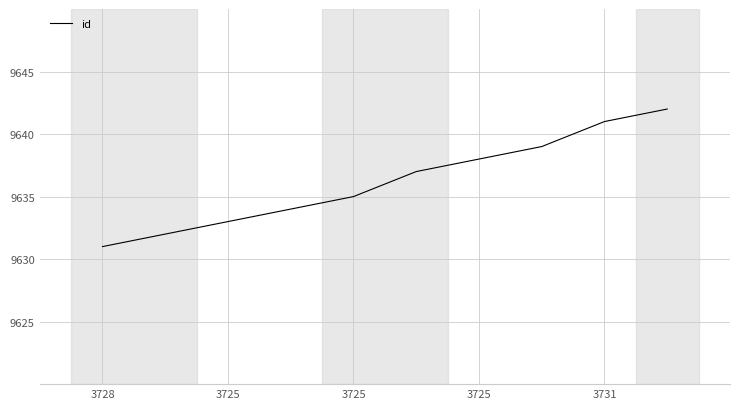

What is the difference between the maximum and minimum values?

11